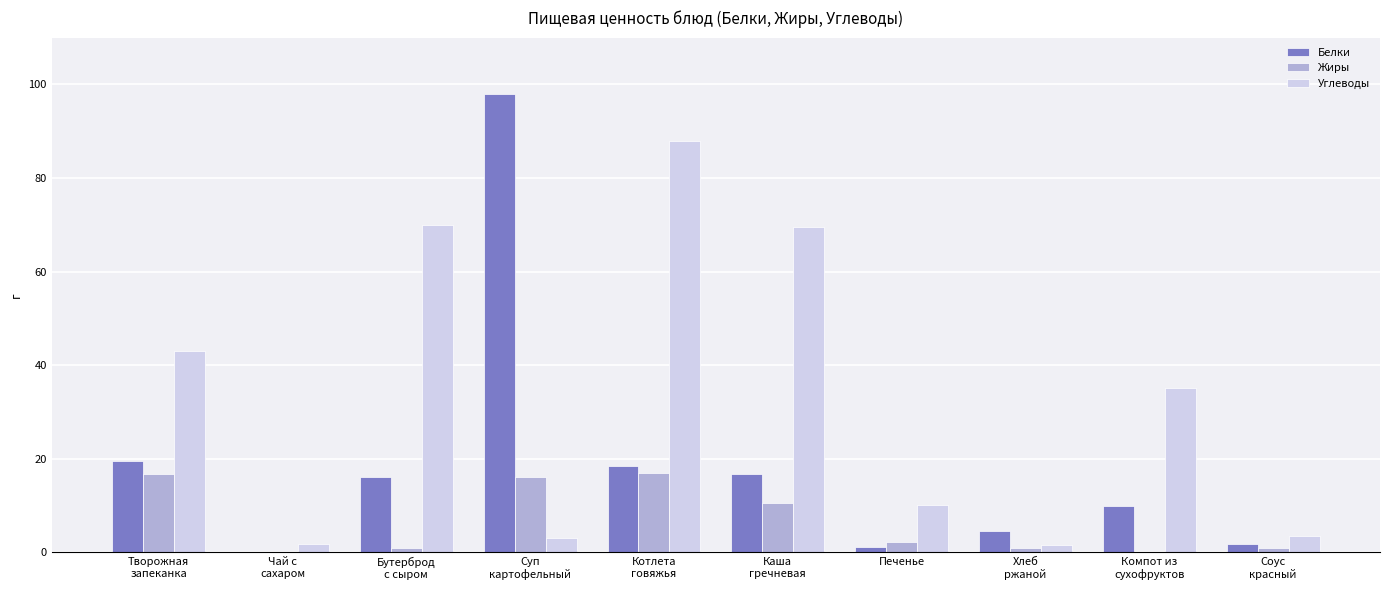

What is the greatest value displayed?

98.0